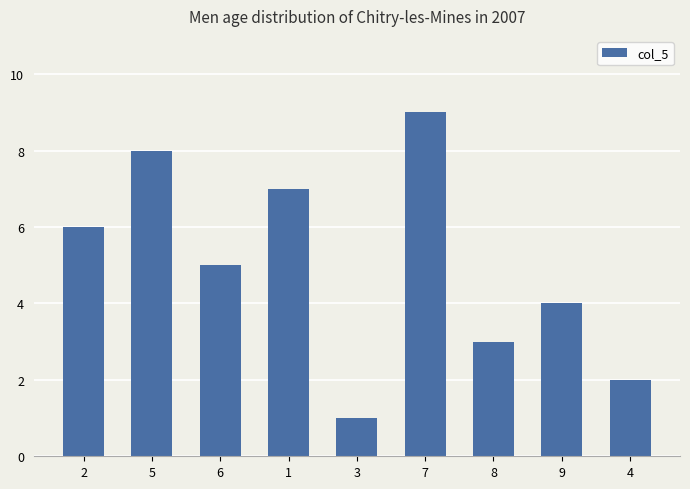

List the labels in order of value, largest first.

7, 5, 1, 2, 6, 9, 8, 4, 3